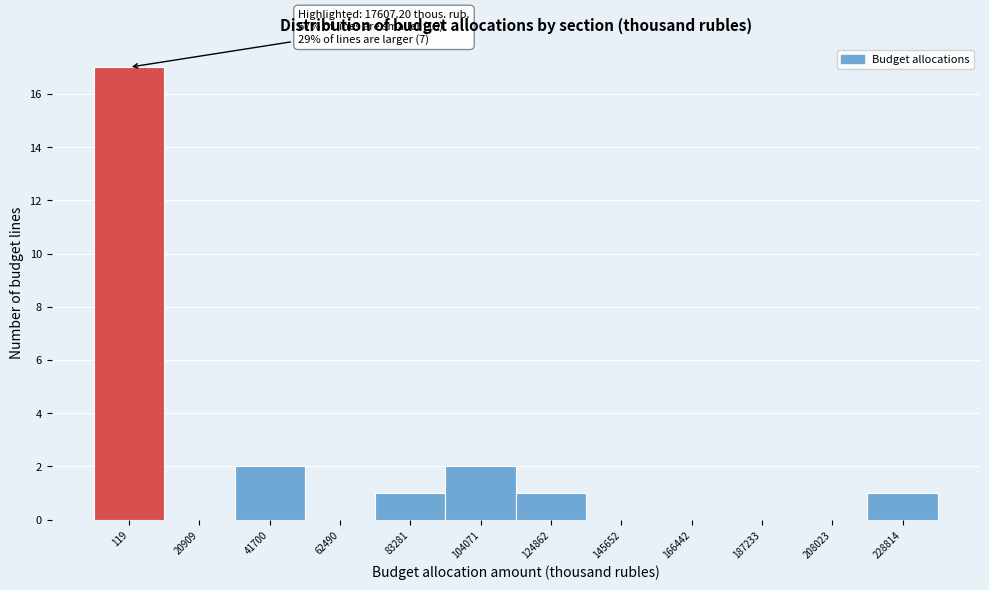

Reading left to right, list all the values displayed in this chart.

119=17	20909=0	41700=2	62490=0	83281=1	104071=2	124862=1	145652=0	166442=0	187233=0	208023=0	228814=1